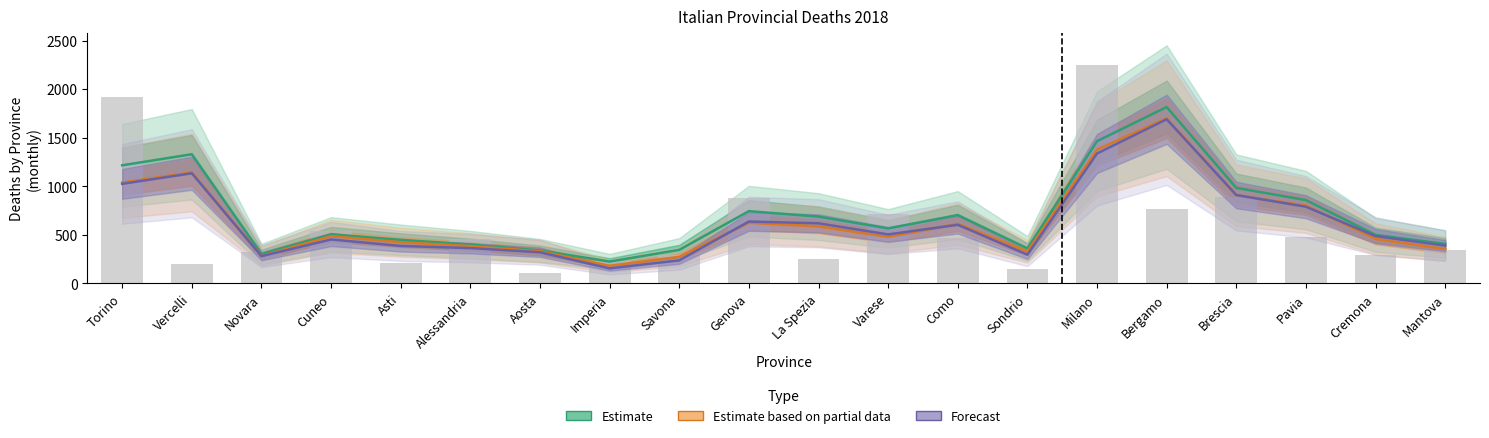

What is the sum of the Estimate based on partial data values at Mantova and Pavia?

1156.0